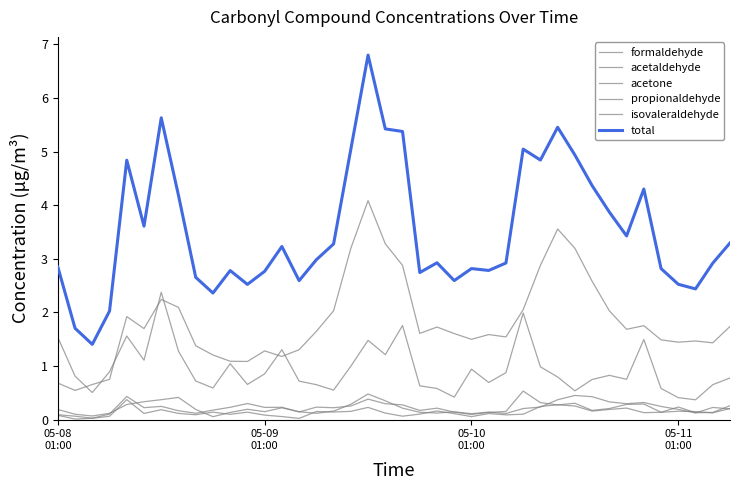

What is the difference between the maximum and minimum values in the isovaleraldehyde series?

0.4